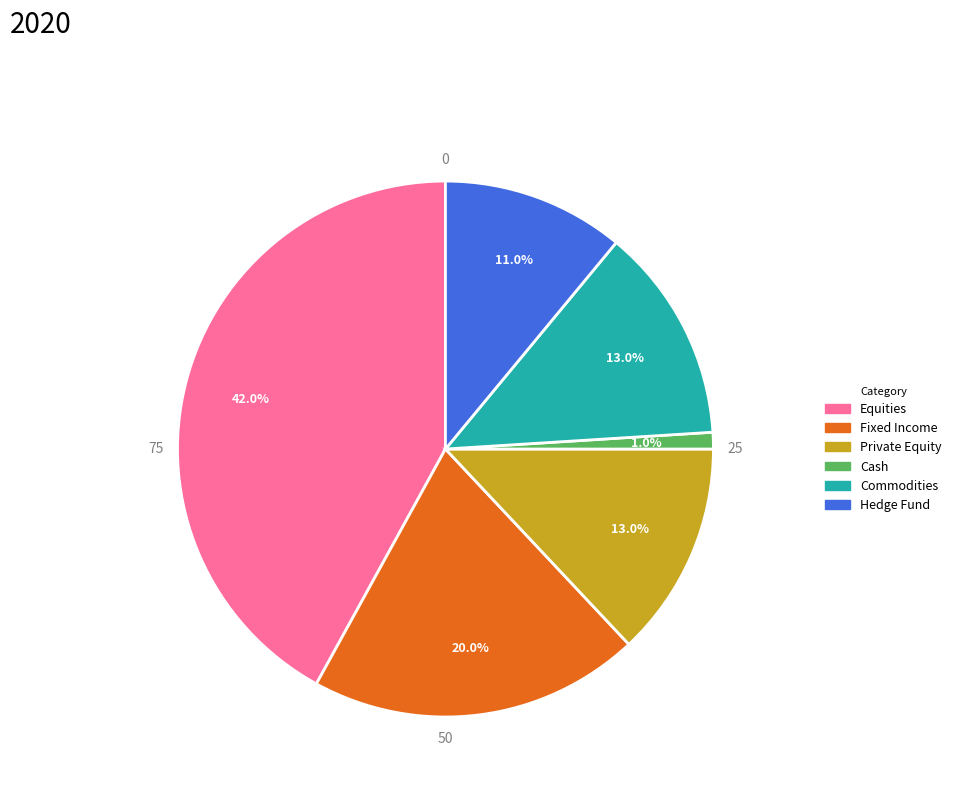

To the nearest percent, what percentage of the pie is Cash?

1%